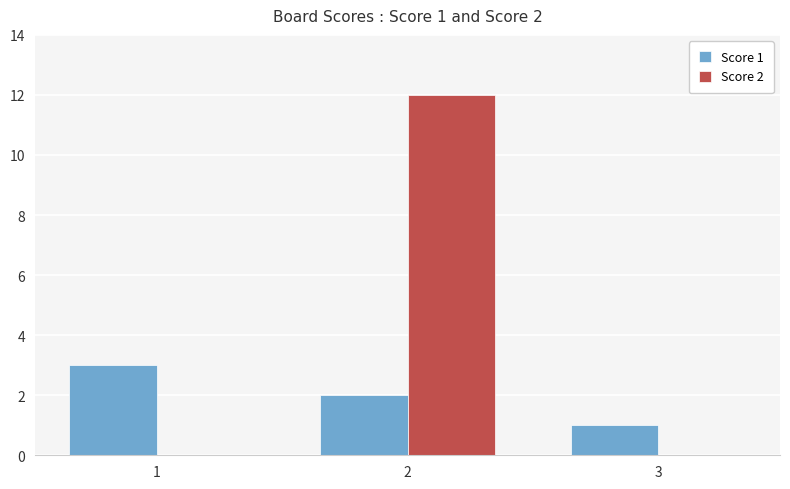

How many series are shown in this chart?

2